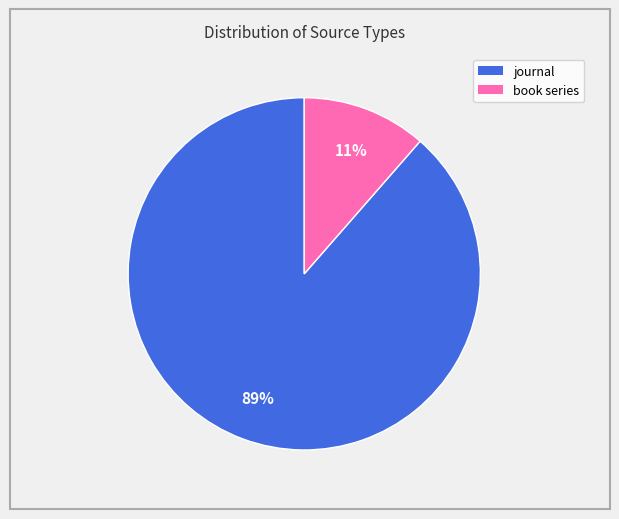

Is it true that journal is 89% of the pie?

True